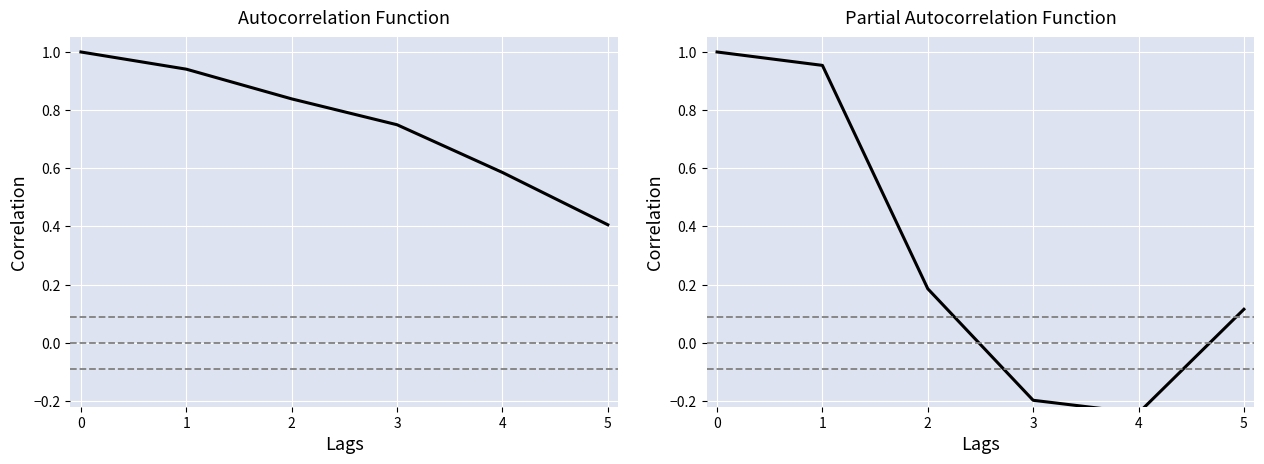

Reading right to left, list all the values displayed in this chart.

5=0.1	4=-0.2	3=-0.2	2=0.2	1=1.0	0=1.0